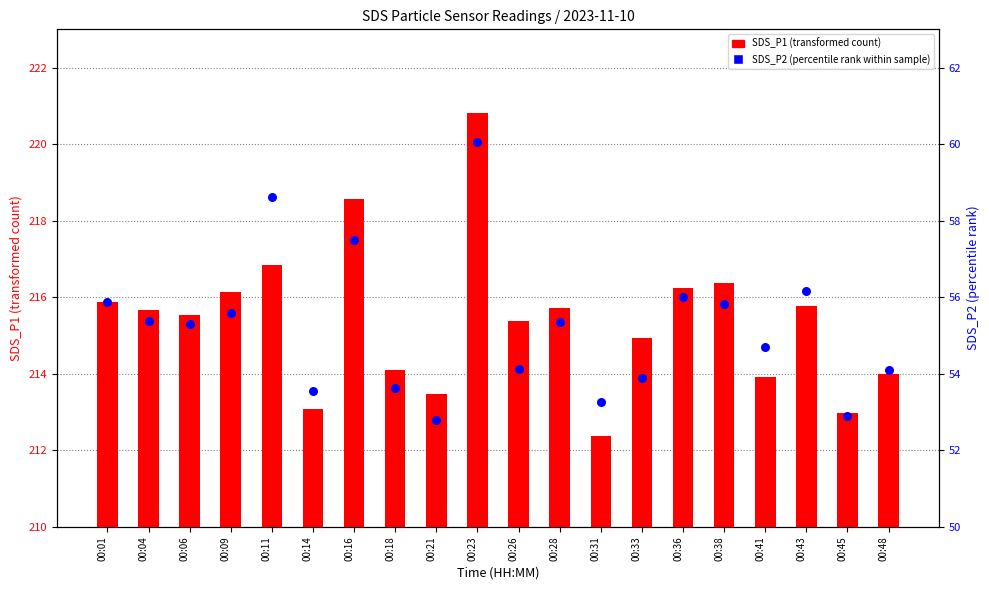

Which series contains the highest Y value?

SDS_P1 (transformed count)